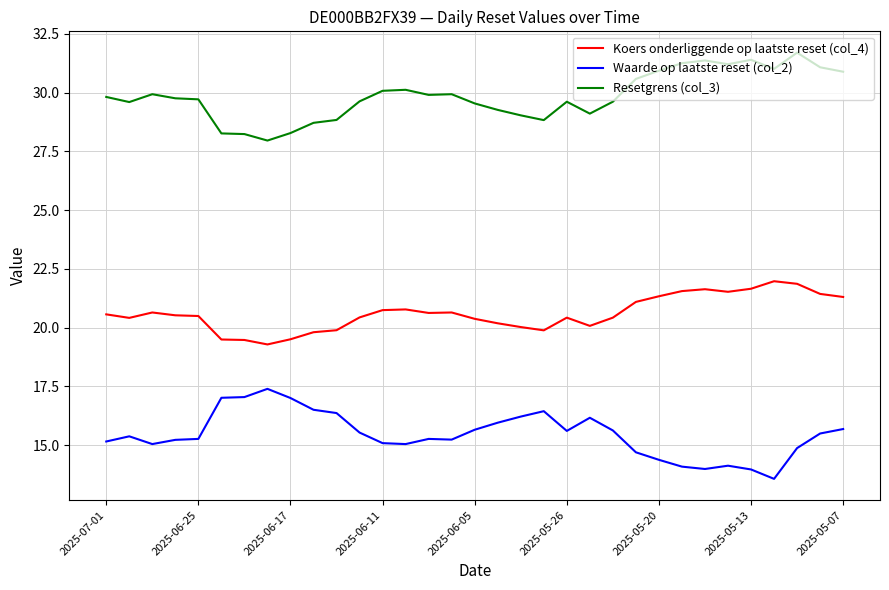

True or false: Waarde op laatste reset (col_2) and Resetgrens (col_3) intersect in this chart.

False